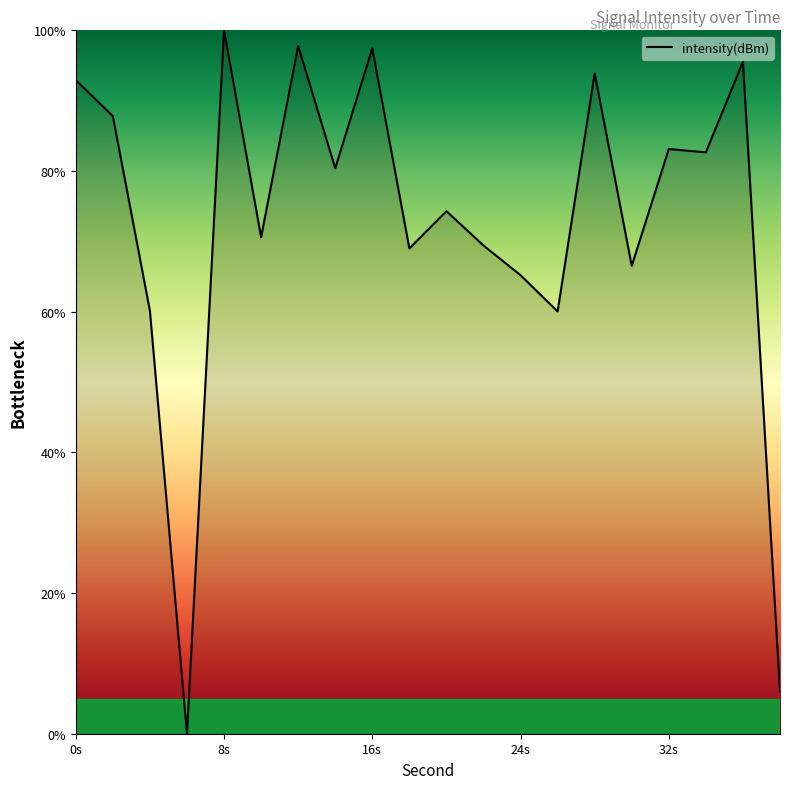

What is the greatest value displayed?

100.0